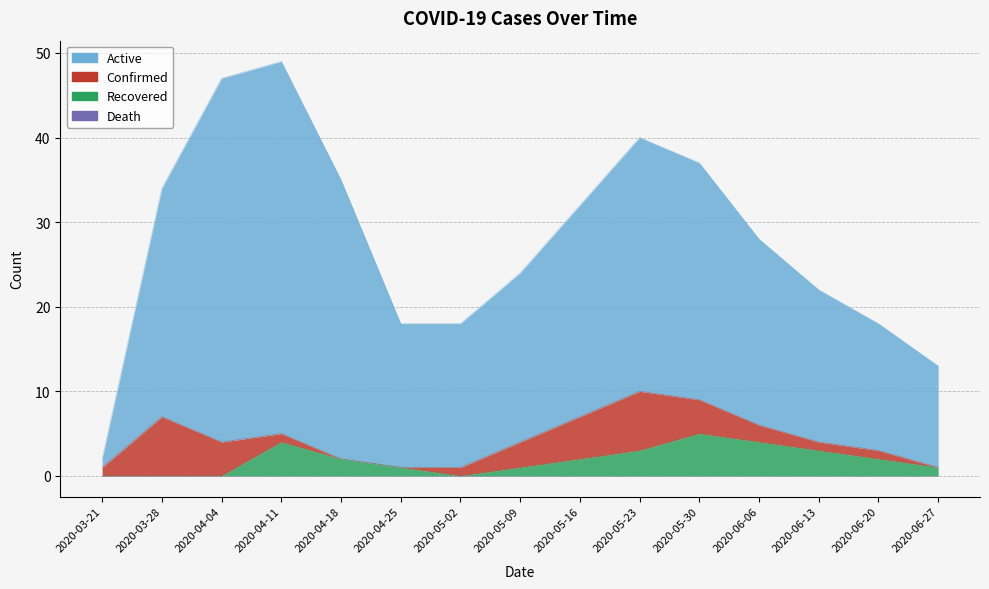

At 2020-04-04, list the series in order from largest to smallest.

Active, Confirmed, Recovered, Death